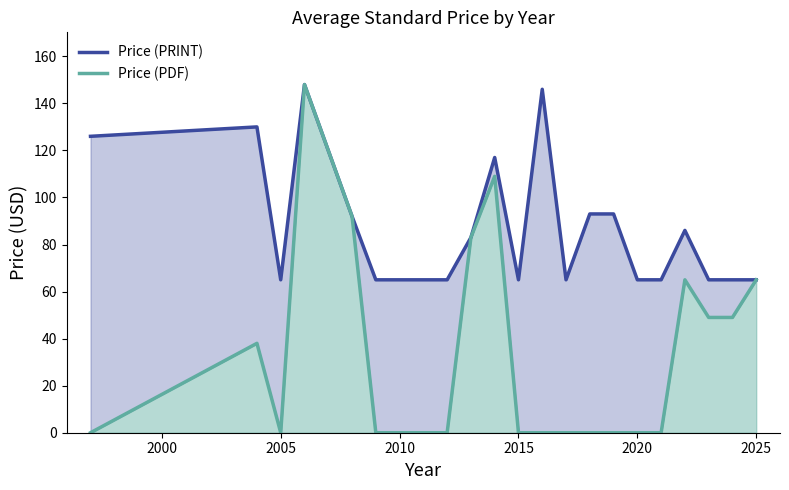

What is the highest value of the Price (PDF) series?

148